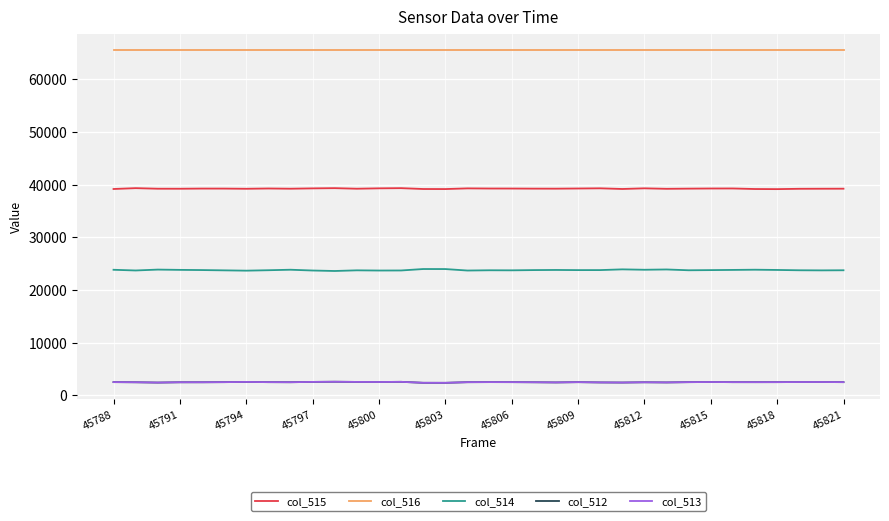

In col_512, how many points are lower than both neighbors (excluding endpoints)?

8